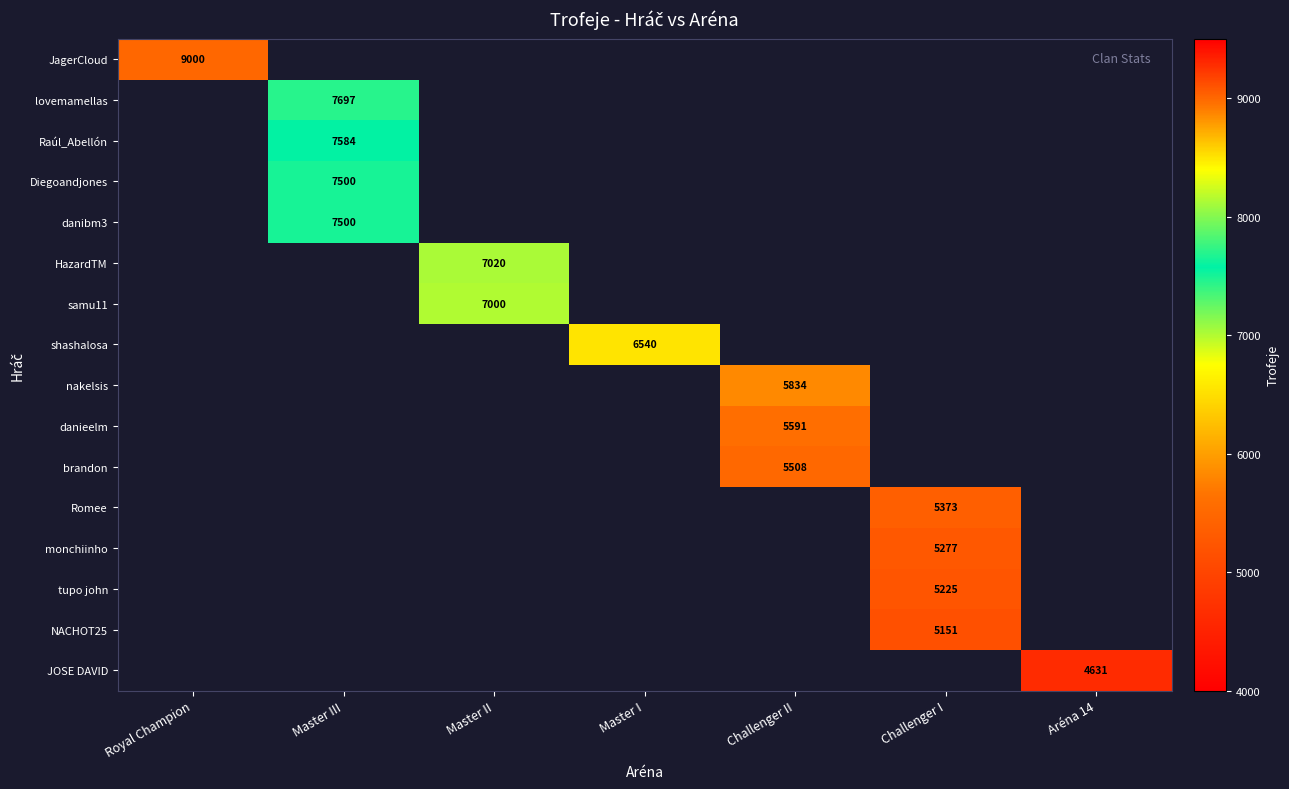

What is the greatest value displayed?

9000.0